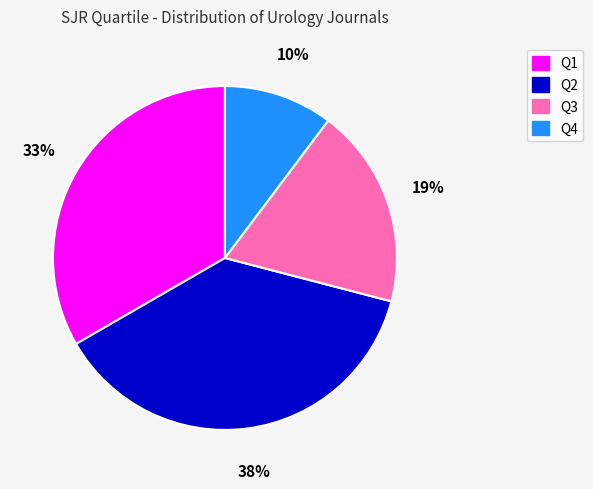

The Q2 slice represents 46% of the pie. True or false?

False